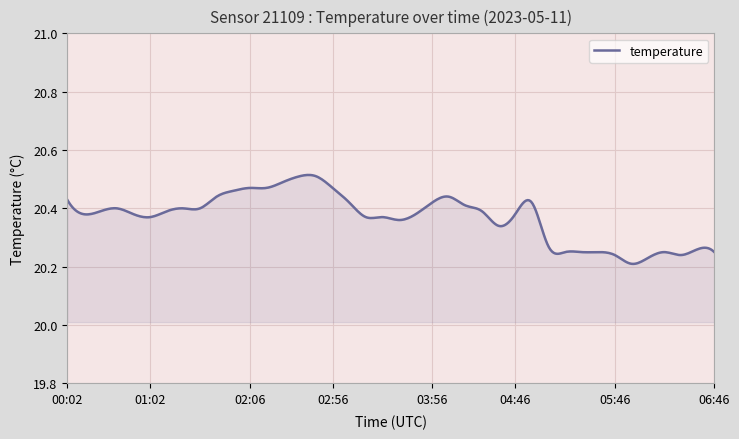

What is the difference between the maximum and minimum values?

0.3